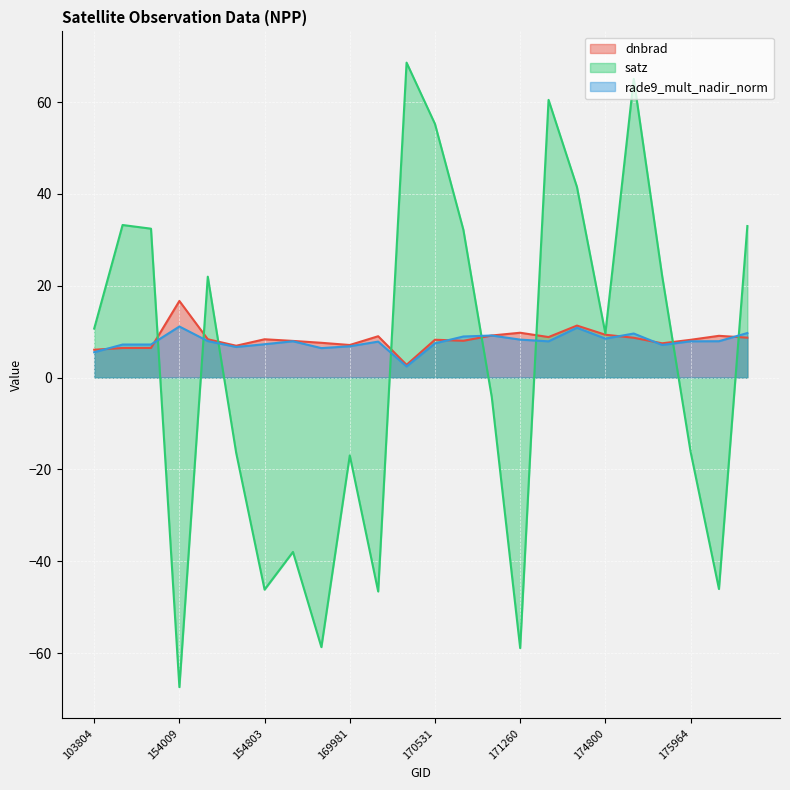

What is the average value of the satz series?

2.9